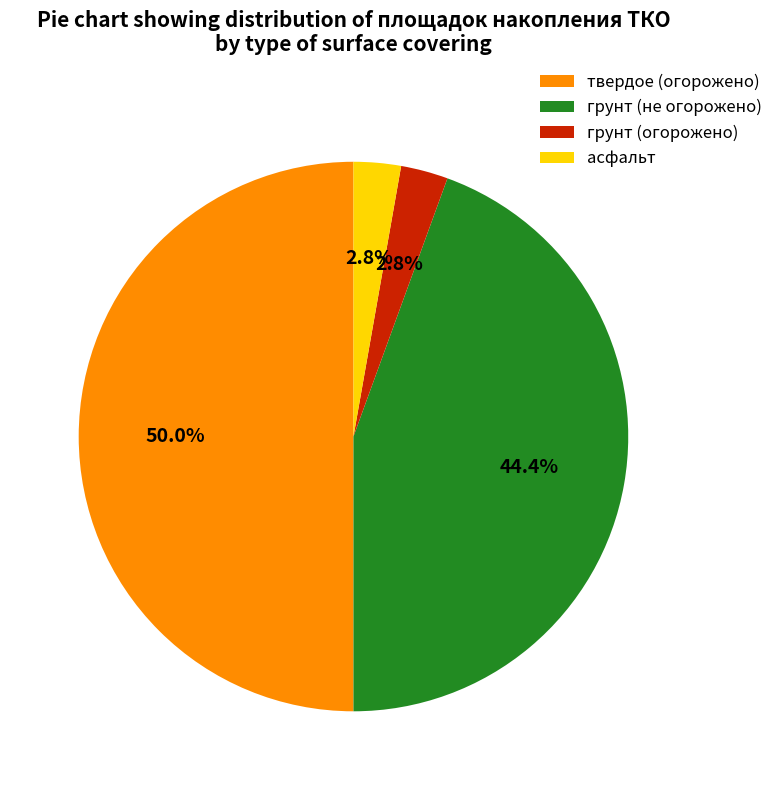

To the nearest percent, what portion does грунт (не огорожено) represent?

44%